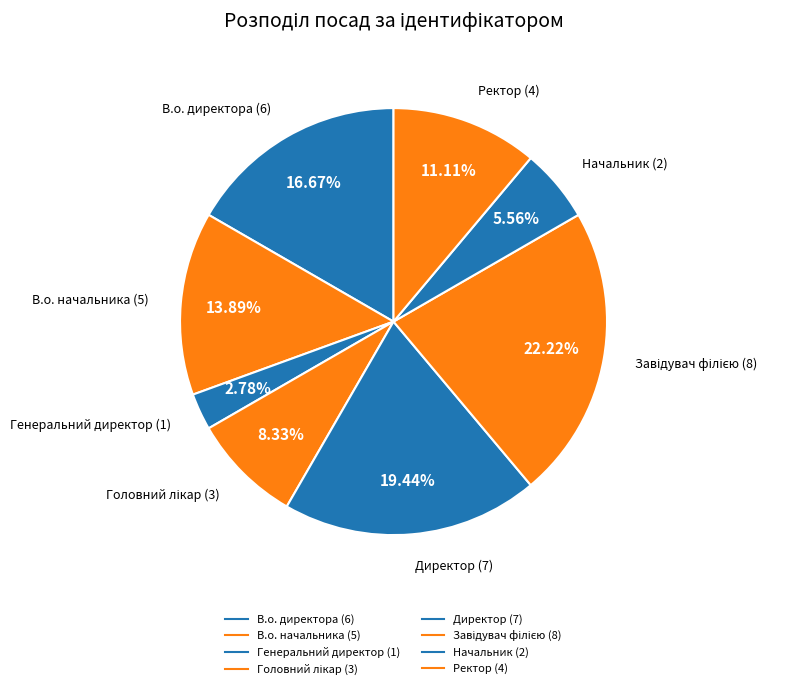

True or false: Генеральний директор accounts for 3% of the total.

True